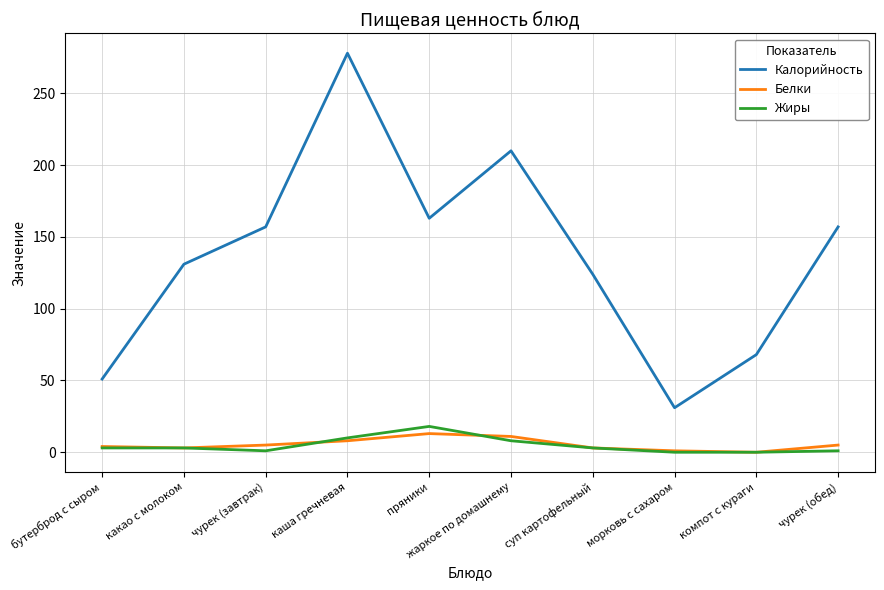

At which label does Калорийность reach its minimum?

морковь с сахаром